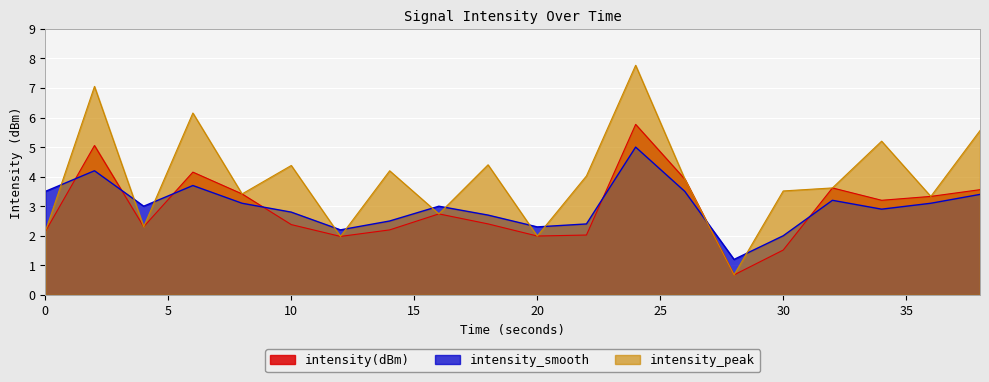

At how many categories does at least one series exceed 5?

5